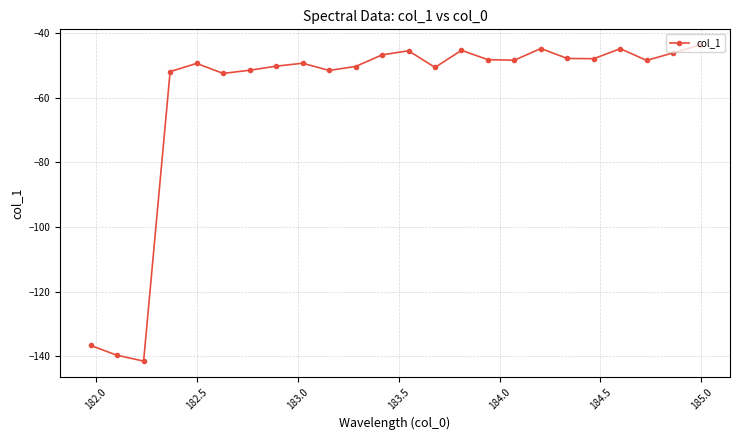

Does the chart display data point markers on the line(s)?

Yes